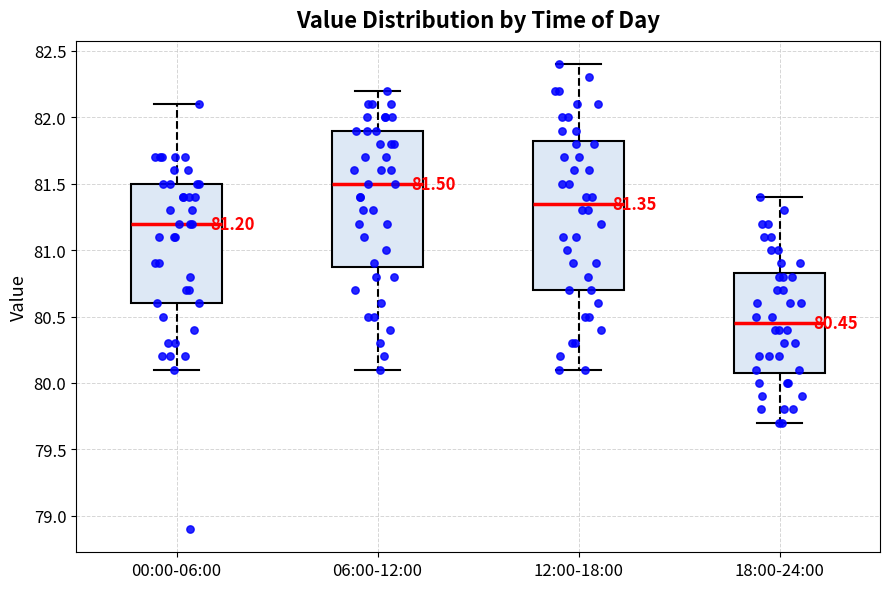

Comparing the boxes themselves (not the whiskers), which one is the tallest?

12:00-18:00